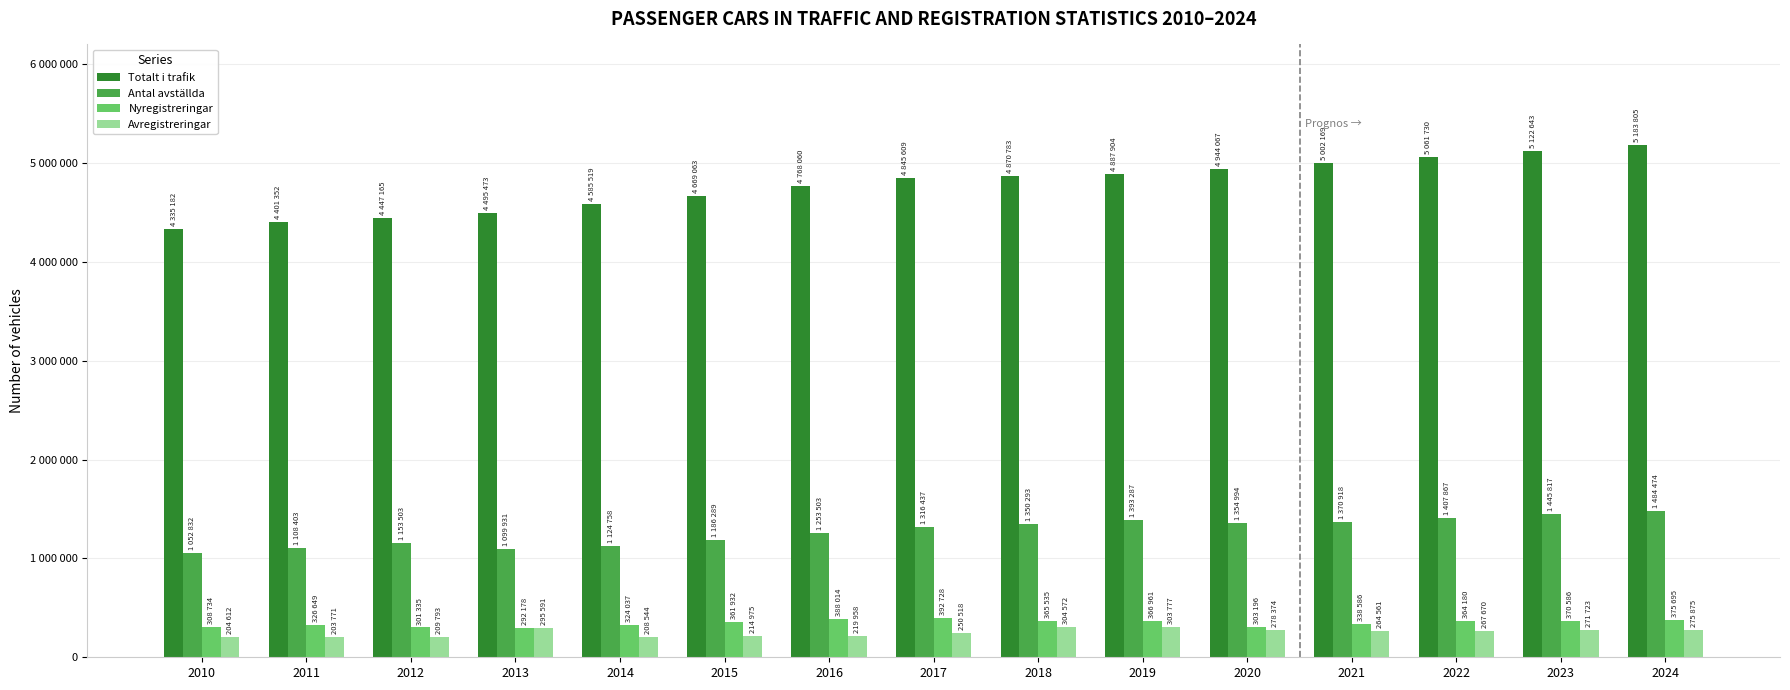

Reading right to left, what are all the values shown in this chart?

Totalt i trafik: 2024=5183805	2023=5122643	2022=5061730	2021=5002169	2020=4944067	2019=4887904	2018=4870783	2017=4845609	2016=4768060	2015=4669063	2014=4585519	2013=4495473	2012=4447165	2011=4401352	2010=4335182
Antal avställda: 2024=1484474	2023=1445817	2022=1407867	2021=1370918	2020=1354994	2019=1393287	2018=1350293	2017=1316437	2016=1253503	2015=1186289	2014=1124758	2013=1099931	2012=1153503	2011=1108403	2010=1052832
Nyregistreringar: 2024=375695	2023=370586	2022=364180	2021=338586	2020=303196	2019=366961	2018=365535	2017=392728	2016=388014	2015=361932	2014=324037	2013=292178	2012=301335	2011=326649	2010=308734
Avregistreringar: 2024=275875	2023=271723	2022=267670	2021=264561	2020=278374	2019=303777	2018=304572	2017=250518	2016=219958	2015=214975	2014=208544	2013=295591	2012=209793	2011=203771	2010=204612